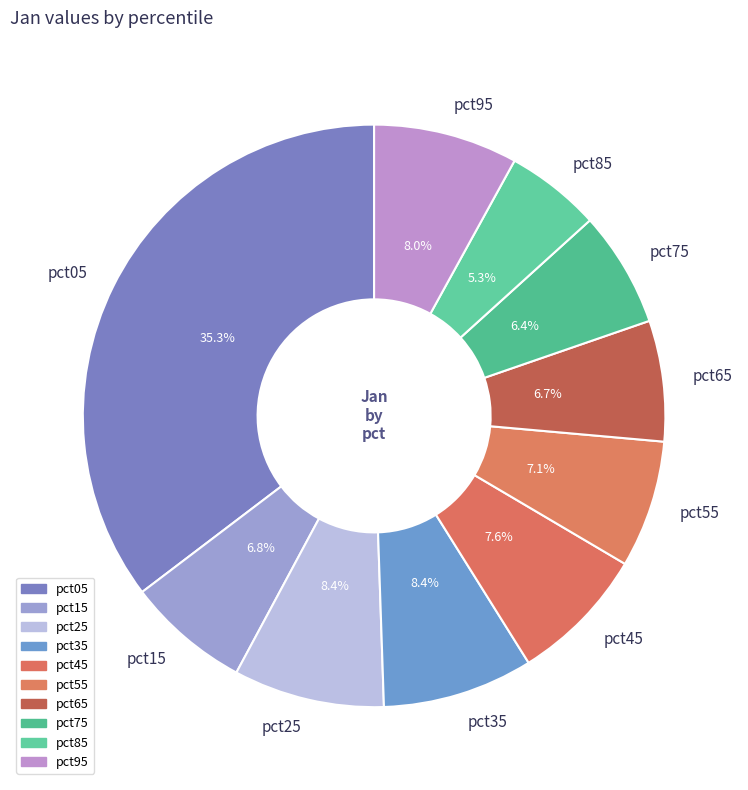

The pct75 slice represents 6% of the pie. True or false?

True